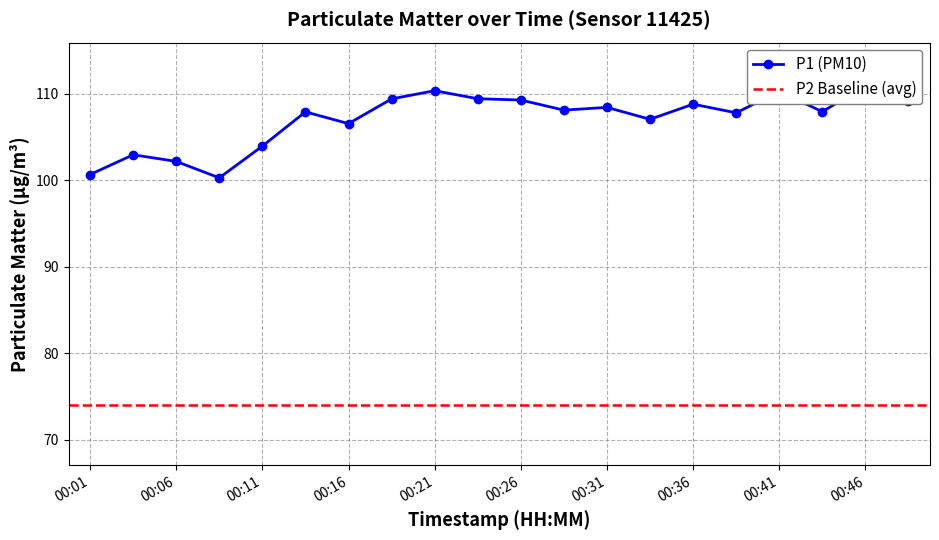

True or false: the data shows 30.3 at 00:26.

False